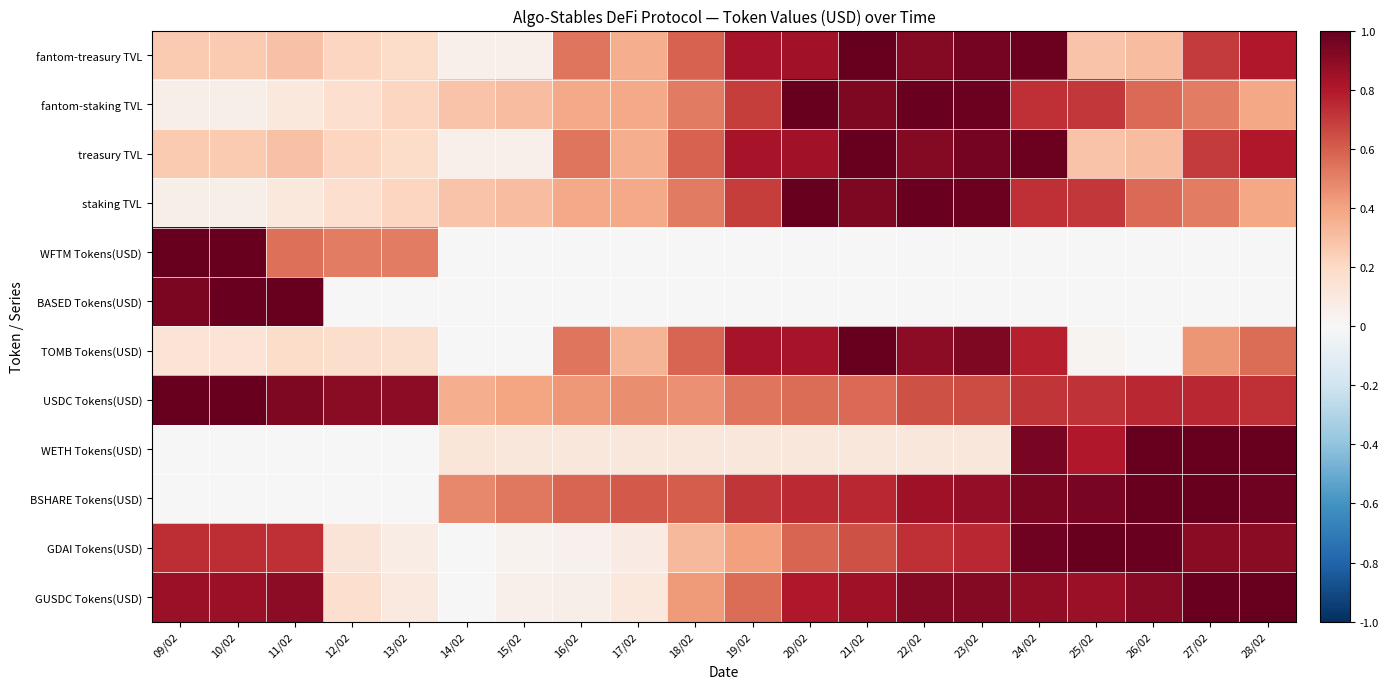

Reading right to left, transcribe all the data shown in this chart.

fantom-treasury TVL: 28/02=0.8	27/02=0.7	26/02=0.3	25/02=0.3	24/02=1.0	23/02=1.0	22/02=0.9	21/02=1.0	20/02=0.8	19/02=0.8	18/02=0.6	17/02=0.4	16/02=0.5	15/02=0.1	14/02=0.0	13/02=0.2	12/02=0.2	11/02=0.3	10/02=0.3	09/02=0.3
fantom-staking TVL: 28/02=0.4	27/02=0.5	26/02=0.6	25/02=0.7	24/02=0.7	23/02=1.0	22/02=1.0	21/02=0.9	20/02=1.0	19/02=0.7	18/02=0.5	17/02=0.4	16/02=0.4	15/02=0.3	14/02=0.3	13/02=0.2	12/02=0.2	11/02=0.1	10/02=0.1	09/02=0.1
treasury TVL: 28/02=0.8	27/02=0.7	26/02=0.3	25/02=0.3	24/02=1.0	23/02=1.0	22/02=0.9	21/02=1.0	20/02=0.8	19/02=0.8	18/02=0.6	17/02=0.4	16/02=0.5	15/02=0.1	14/02=0.0	13/02=0.2	12/02=0.2	11/02=0.3	10/02=0.3	09/02=0.3
staking TVL: 28/02=0.4	27/02=0.5	26/02=0.6	25/02=0.7	24/02=0.7	23/02=1.0	22/02=1.0	21/02=0.9	20/02=1.0	19/02=0.7	18/02=0.5	17/02=0.4	16/02=0.4	15/02=0.3	14/02=0.3	13/02=0.2	12/02=0.2	11/02=0.1	10/02=0.1	09/02=0.1
WFTM Tokens(USD): 28/02=0.0	27/02=0.0	26/02=0.0	25/02=0.0	24/02=0.0	23/02=0.0	22/02=0.0	21/02=0.0	20/02=0.0	19/02=0.0	18/02=0.0	17/02=0.0	16/02=0.0	15/02=0.0	14/02=0.0	13/02=0.5	12/02=0.5	11/02=0.6	10/02=1.0	09/02=1.0
BASED Tokens(USD): 28/02=0.0	27/02=0.0	26/02=0.0	25/02=0.0	24/02=0.0	23/02=0.0	22/02=0.0	21/02=0.0	20/02=0.0	19/02=0.0	18/02=0.0	17/02=0.0	16/02=0.0	15/02=0.0	14/02=0.0	13/02=0.0	12/02=0.0	11/02=1.0	10/02=1.0	09/02=0.9
TOMB Tokens(USD): 28/02=0.6	27/02=0.4	26/02=0.0	25/02=0.0	24/02=0.8	23/02=0.9	22/02=0.9	21/02=1.0	20/02=0.8	19/02=0.8	18/02=0.6	17/02=0.3	16/02=0.5	15/02=0.0	14/02=0.0	13/02=0.2	12/02=0.2	11/02=0.2	10/02=0.1	09/02=0.1
USDC Tokens(USD): 28/02=0.7	27/02=0.8	26/02=0.8	25/02=0.7	24/02=0.7	23/02=0.7	22/02=0.6	21/02=0.6	20/02=0.6	19/02=0.5	18/02=0.5	17/02=0.5	16/02=0.4	15/02=0.4	14/02=0.4	13/02=0.9	12/02=0.9	11/02=0.9	10/02=1.0	09/02=1.0
WETH Tokens(USD): 28/02=1.0	27/02=1.0	26/02=1.0	25/02=0.8	24/02=0.9	23/02=0.1	22/02=0.1	21/02=0.1	20/02=0.1	19/02=0.1	18/02=0.1	17/02=0.1	16/02=0.1	15/02=0.1	14/02=0.1	13/02=0.0	12/02=0.0	11/02=0.0	10/02=0.0	09/02=0.0
BSHARE Tokens(USD): 28/02=1.0	27/02=1.0	26/02=1.0	25/02=0.9	24/02=0.9	23/02=0.9	22/02=0.9	21/02=0.8	20/02=0.7	19/02=0.7	18/02=0.6	17/02=0.6	16/02=0.6	15/02=0.5	14/02=0.5	13/02=0.0	12/02=0.0	11/02=0.0	10/02=0.0	09/02=0.0
GDAI Tokens(USD): 28/02=0.9	27/02=0.9	26/02=1.0	25/02=1.0	24/02=1.0	23/02=0.8	22/02=0.7	21/02=0.6	20/02=0.6	19/02=0.4	18/02=0.3	17/02=0.1	16/02=0.0	15/02=0.0	14/02=0.0	13/02=0.1	12/02=0.1	11/02=0.7	10/02=0.7	09/02=0.7
GUSDC Tokens(USD): 28/02=1.0	27/02=1.0	26/02=0.9	25/02=0.9	24/02=0.9	23/02=0.9	22/02=0.9	21/02=0.8	20/02=0.8	19/02=0.6	18/02=0.4	17/02=0.1	16/02=0.1	15/02=0.0	14/02=0.0	13/02=0.1	12/02=0.2	11/02=0.9	10/02=0.9	09/02=0.9